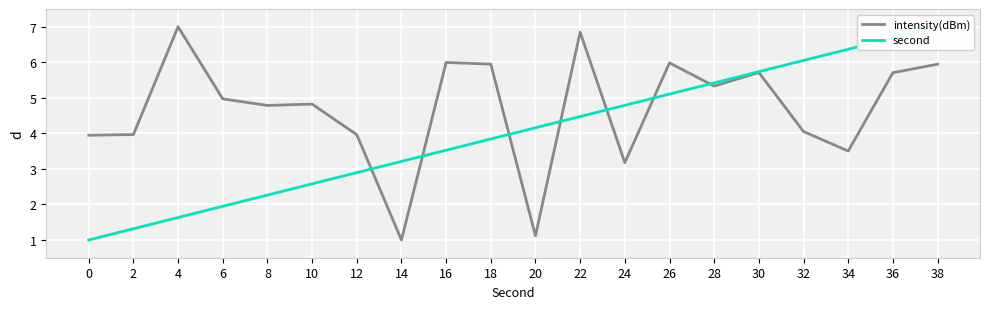

What is the sum of the second values at 12 and 24?

7.7